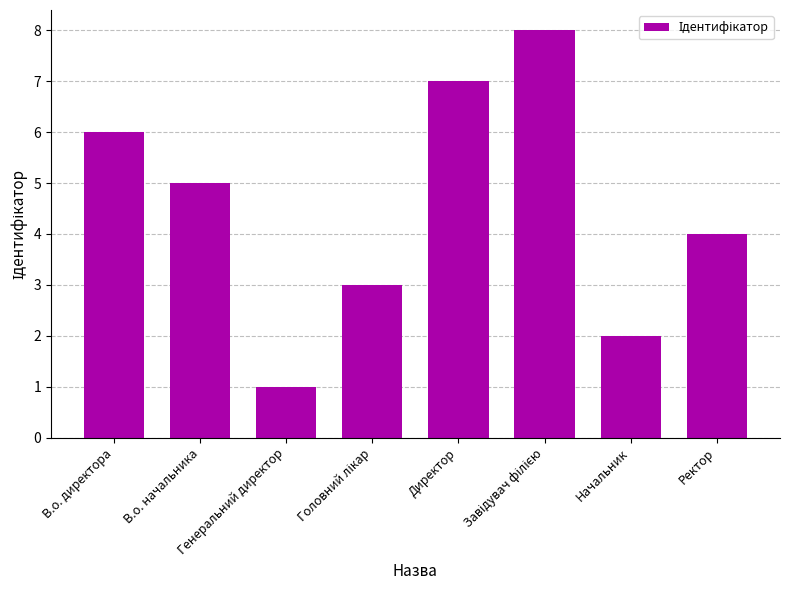

Where does the data first go above 5?

В.о. директора